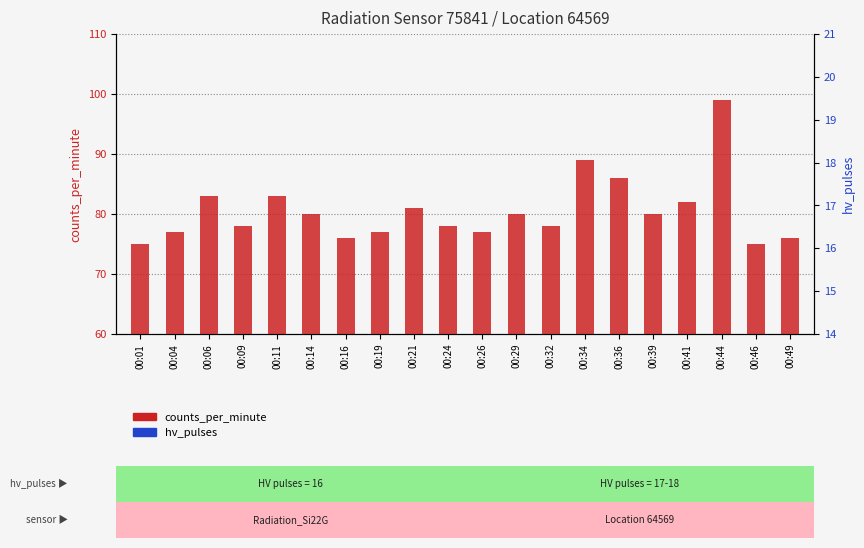

What is the sum of the counts_per_minute values at 00:34 and 00:11?

172